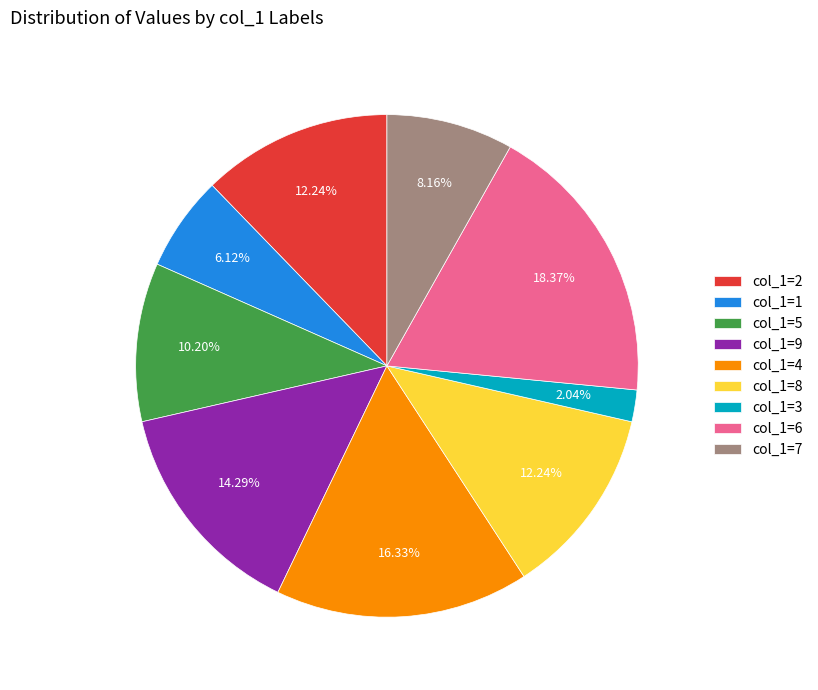

Between col_1=8 and col_1=9, which is larger?

col_1=9